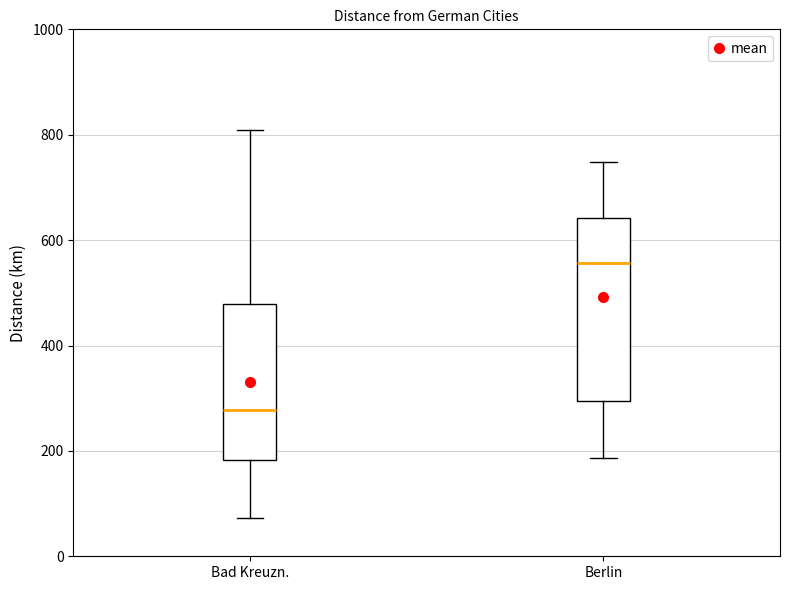

Reading left to right, transcribe this box plot: for each box, give where its median line is, the range the box spans, and where its two whiskers end, as read against the y-axis. The values are not printed on the chart, so give them approximately, as read against the axis.

Bad Kreuzn.: median 280, box 180 to 480, whiskers 80 to 800
Berlin: median 560, box 300 to 640, whiskers 180 to 740